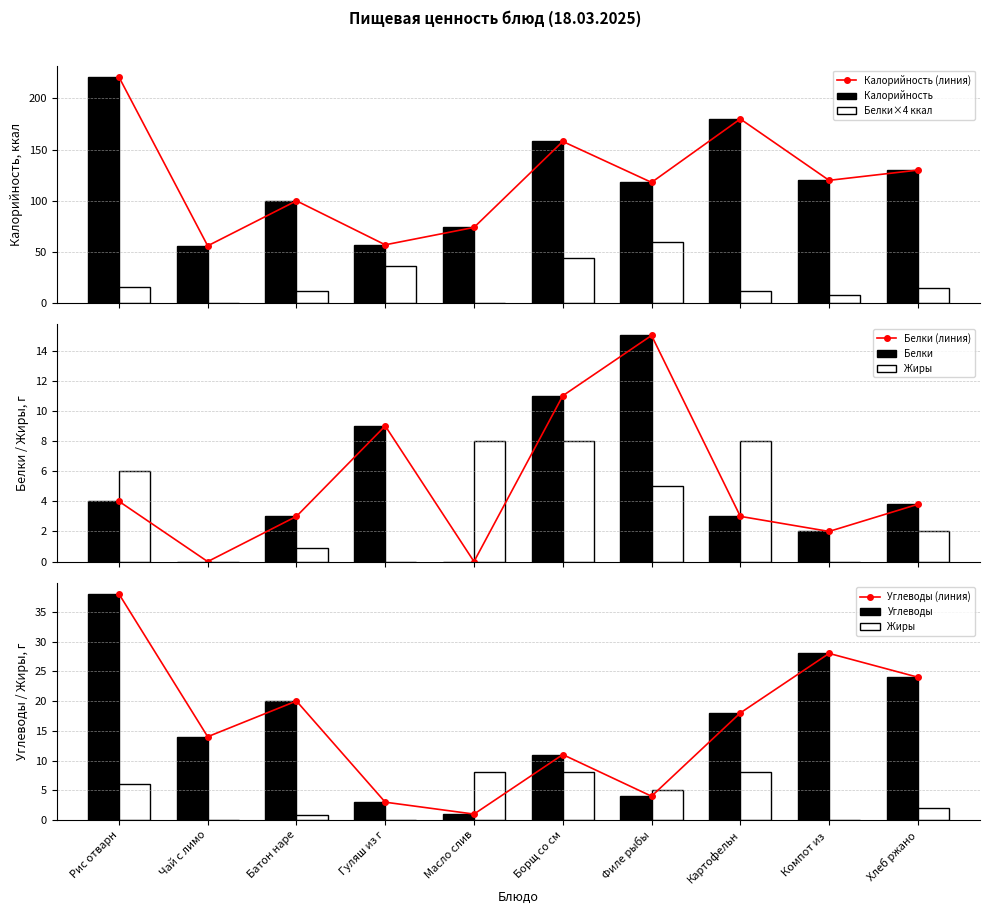

What is the highest value of the Калорийность (линия) series?

221